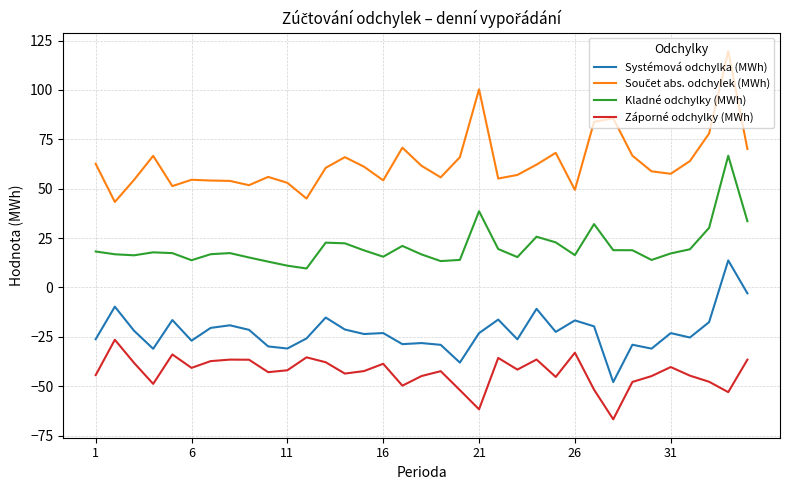

What is the difference between the maximum and minimum values in the Záporné odchylky (MWh) series?

40.3